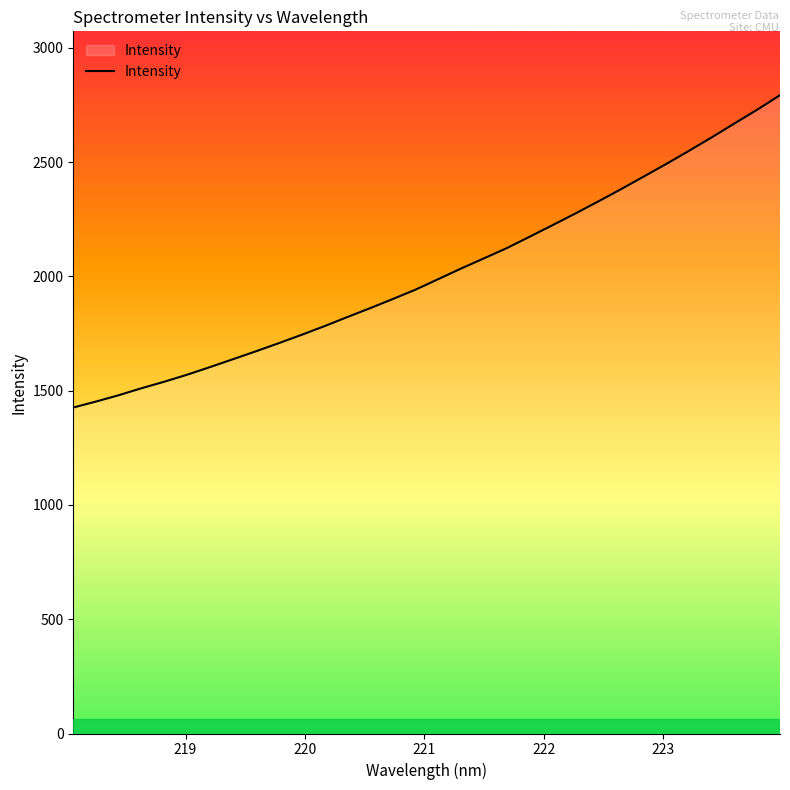

What is the greatest value displayed?

2792.6